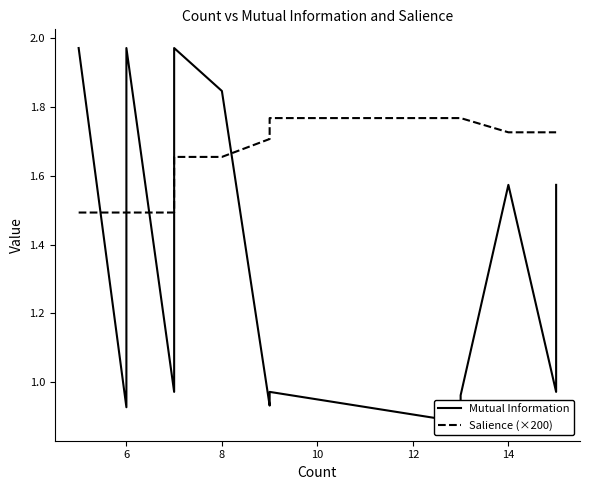

What is the smallest value displayed?

0.9